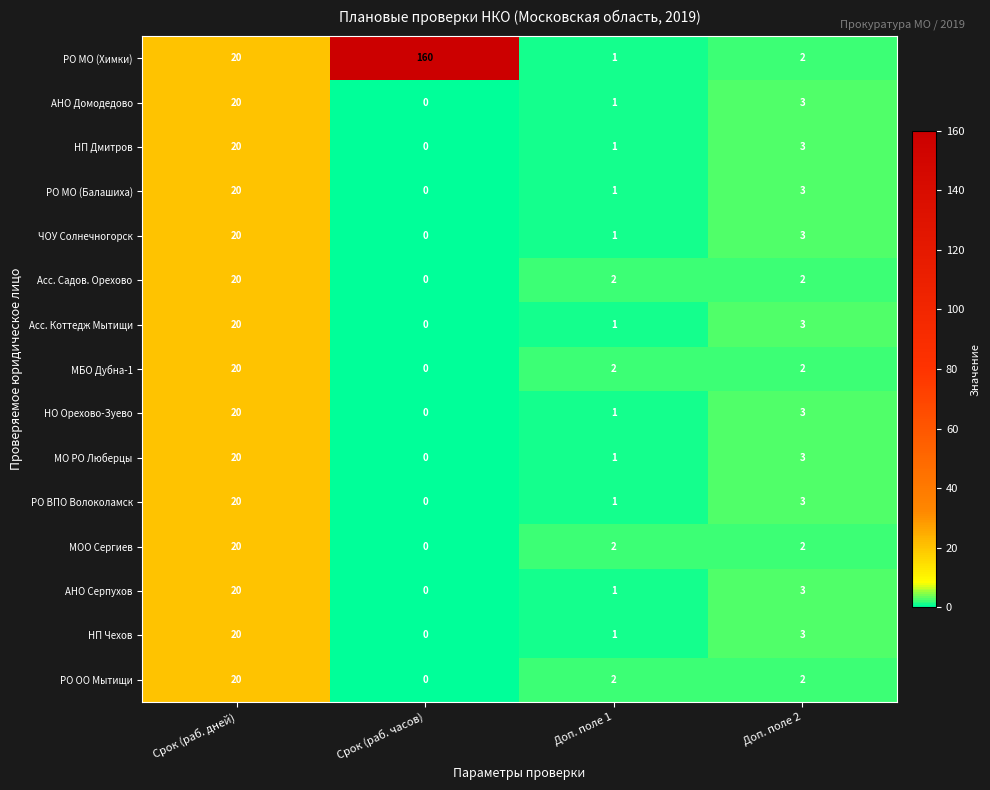

What is the total value across all series at Срок (раб. часов)?

160